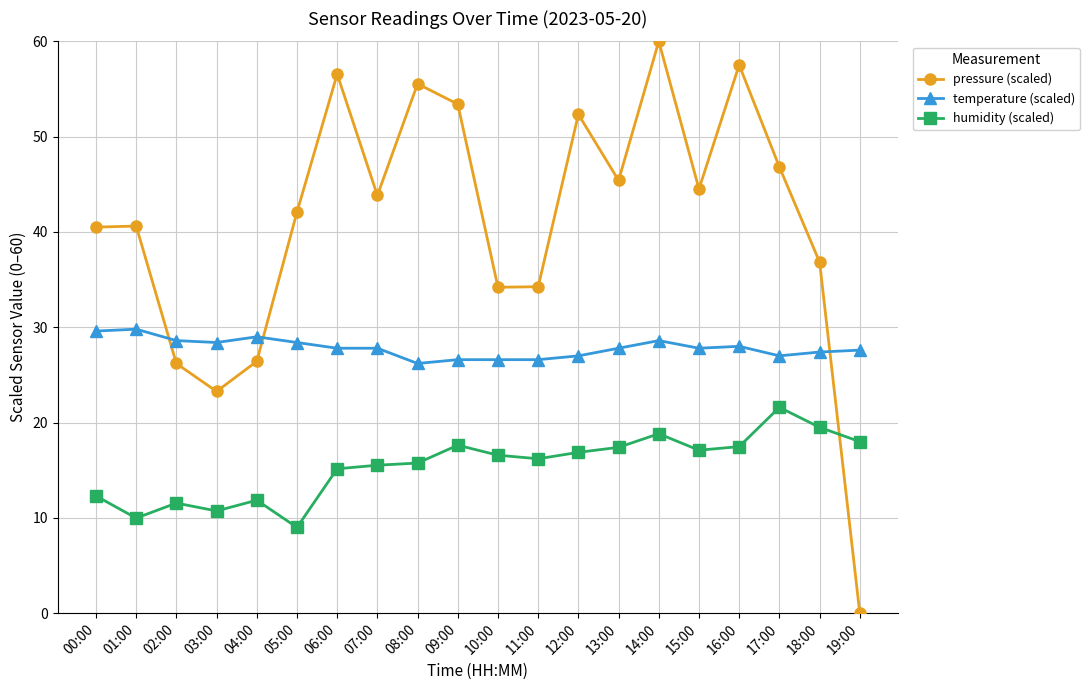

In pressure (scaled), how many points are lower than both neighbors (excluding endpoints)?

5